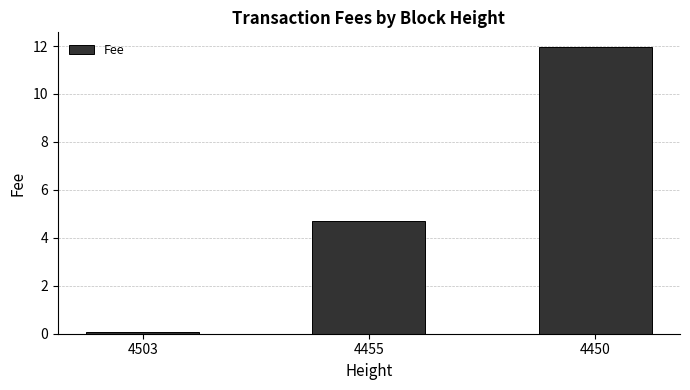

At which category does the chart reach its peak across all series?

4450